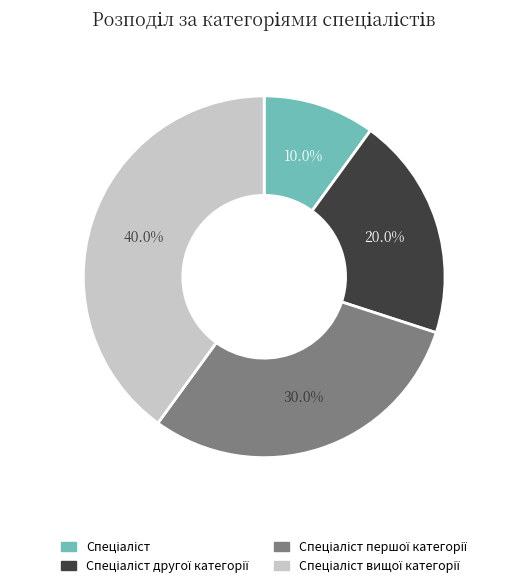

Is there a majority slice in this chart?

No